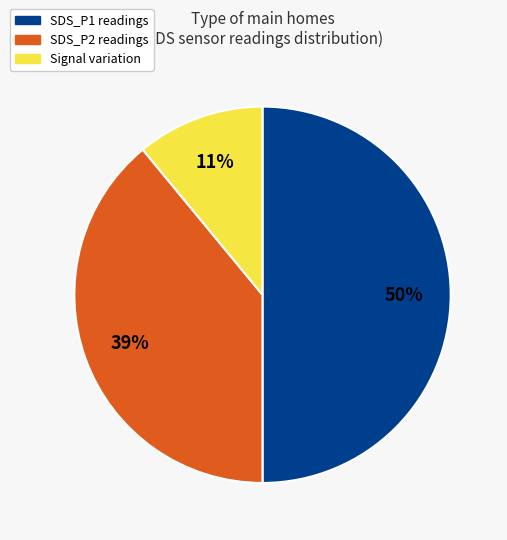

To the nearest percent, what is the average slice percentage?

33%